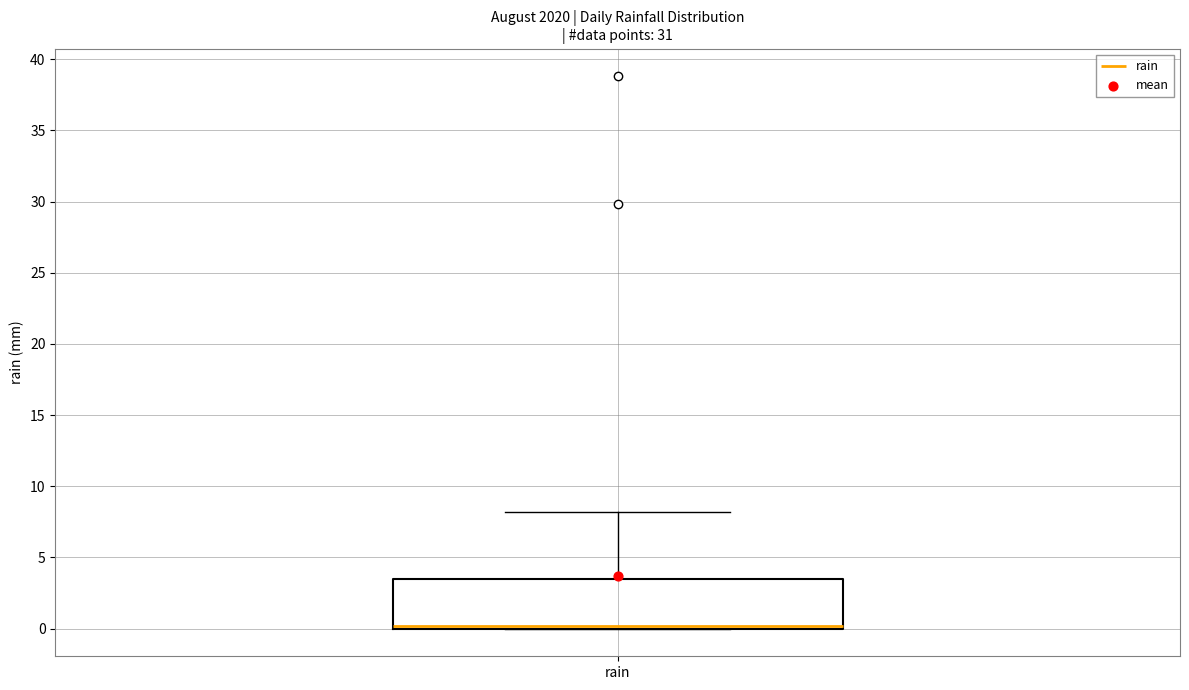

Read this box plot against the y-axis: the position of the median line, the range covered by the box, and the ends of both whiskers. The values are not printed on the chart, so give them approximately, as read against the axis.

median 0.0 (just above the box's lower edge), box 0.0 to 3.5, whiskers 0.0 to 8.0